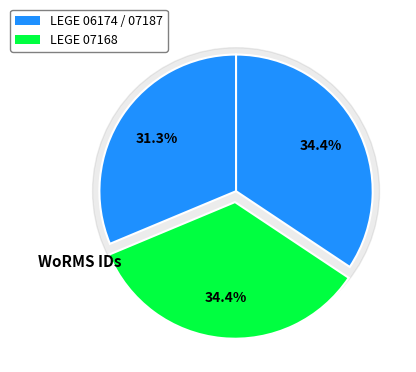

Which slice is the smallest?

LEGE 06174